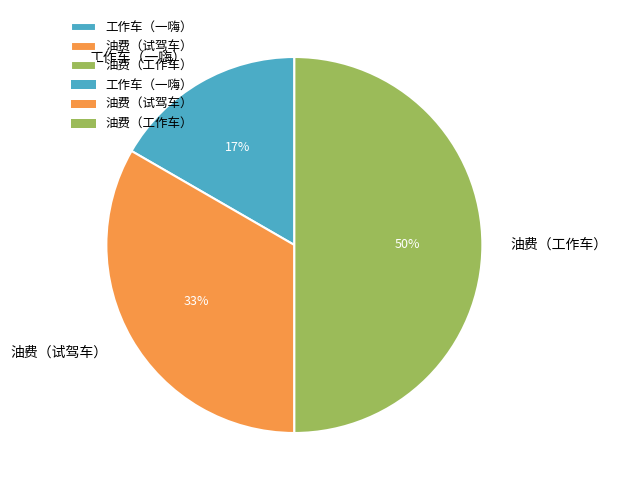

Which slice is the largest?

油费（工作车）